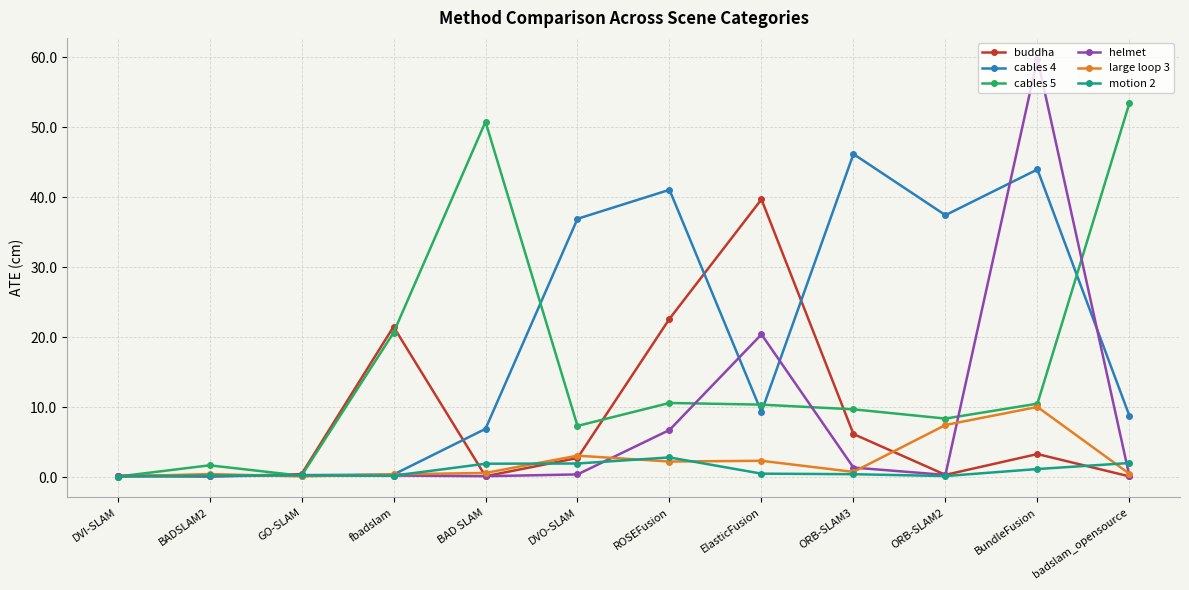

What is the difference between the buddha values at ROSEFusion and DVO-SLAM?

19.9